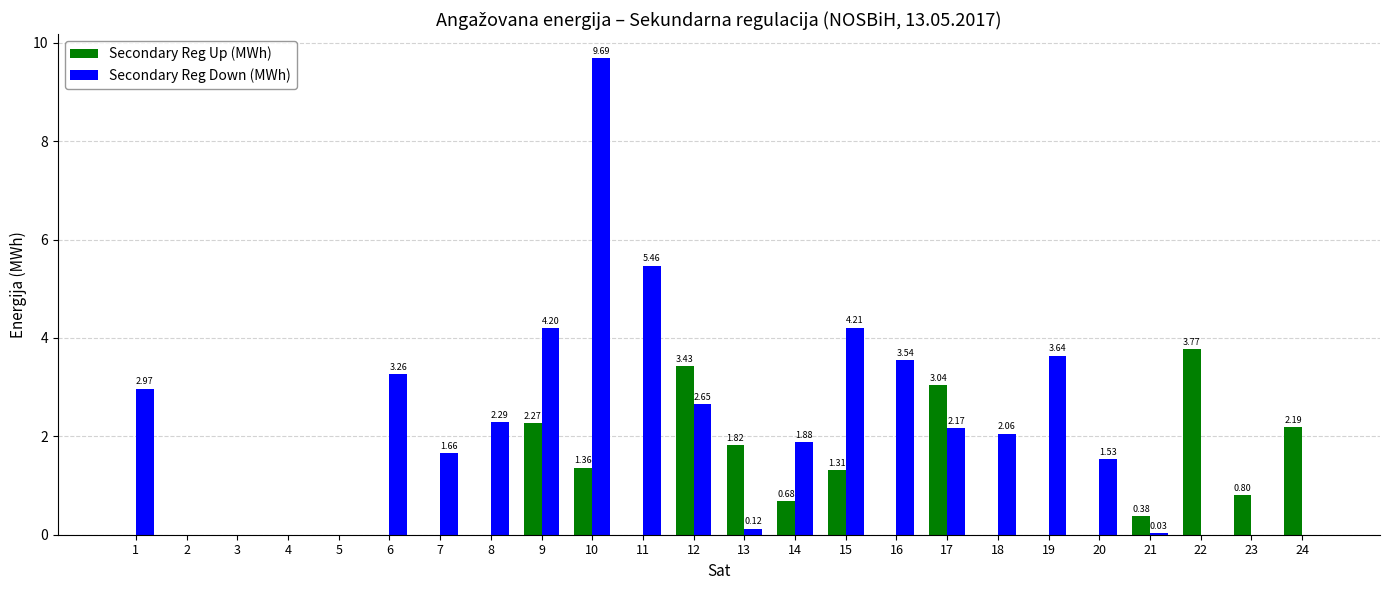

Does the chart contain stacked bars?

No